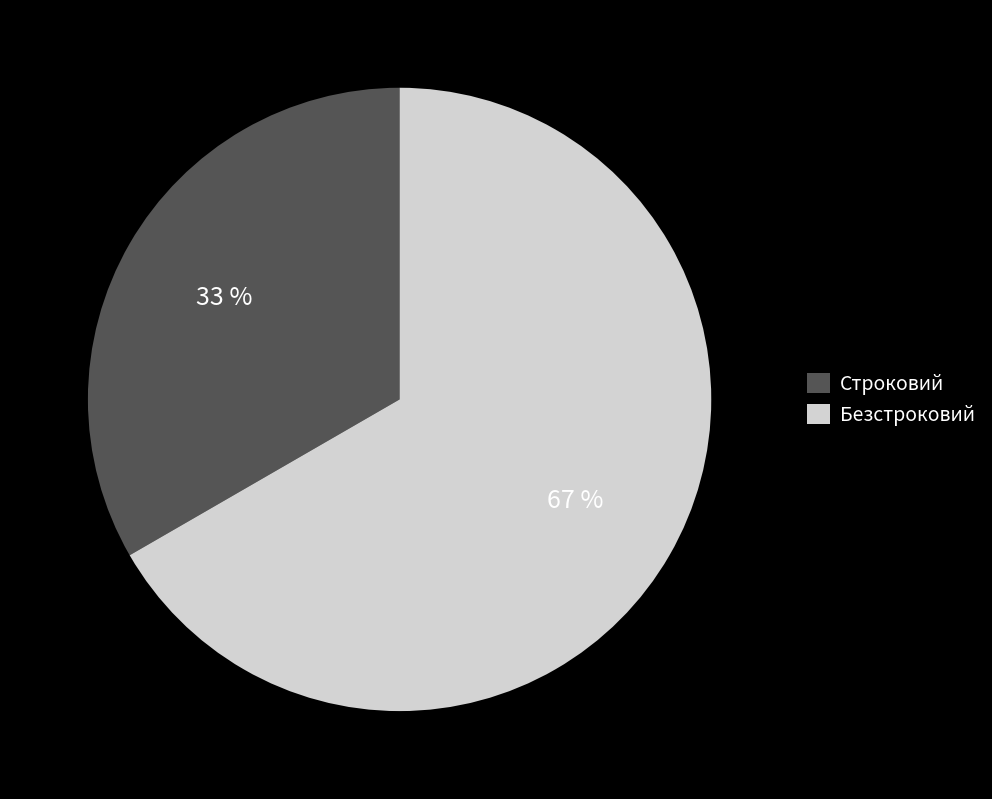

To the nearest percent, what portion does Безстроковий represent?

67%